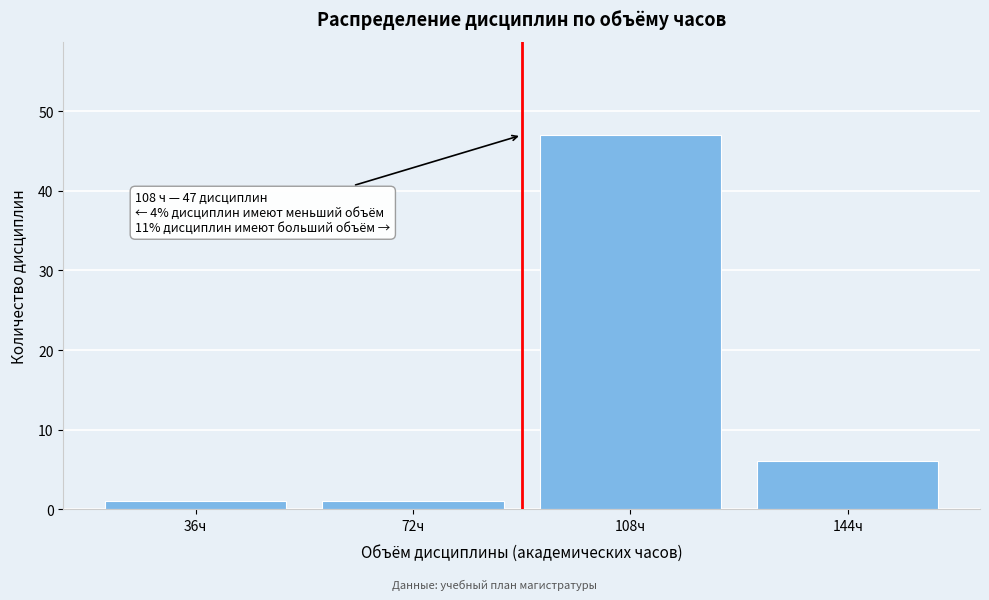

Reading left to right, transcribe all the data shown in this chart.

36ч=1	72ч=1	108ч=47	144ч=6